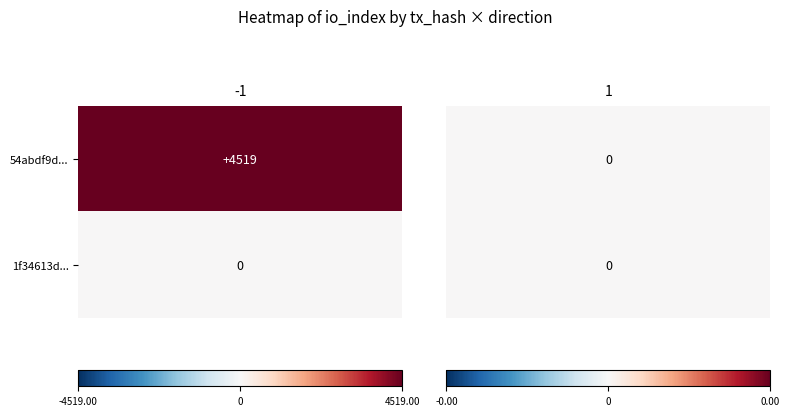

What is the difference between the maximum and minimum values in the -1 series?

4519